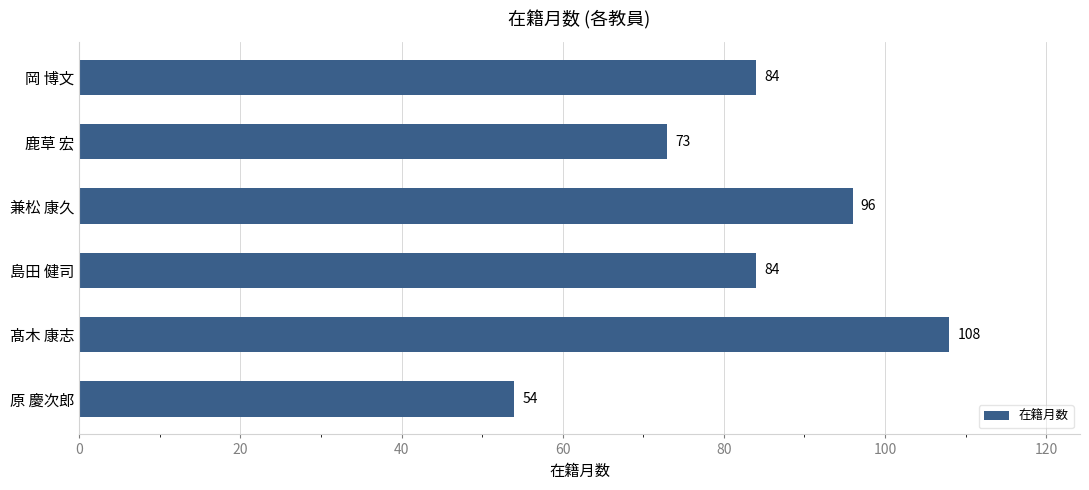

At which category does the chart reach its peak across all series?

髙木 康志